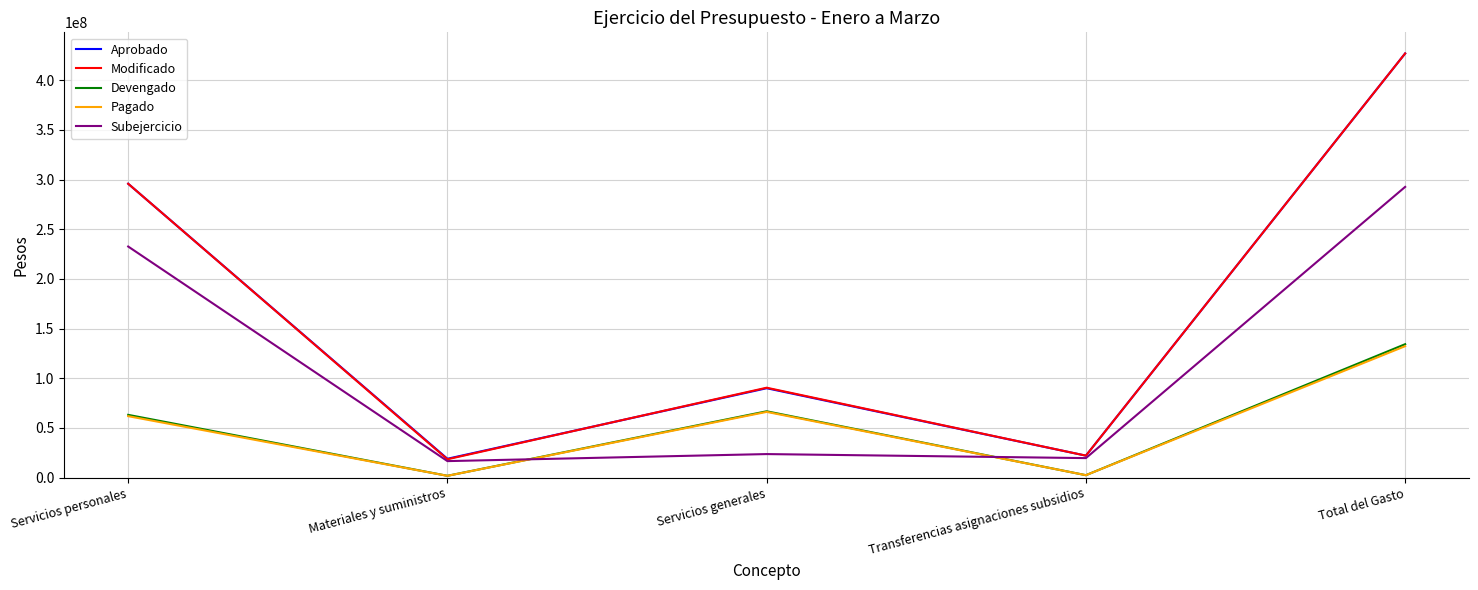

What is the total value across all series at Total del Gasto?

1412881315.4